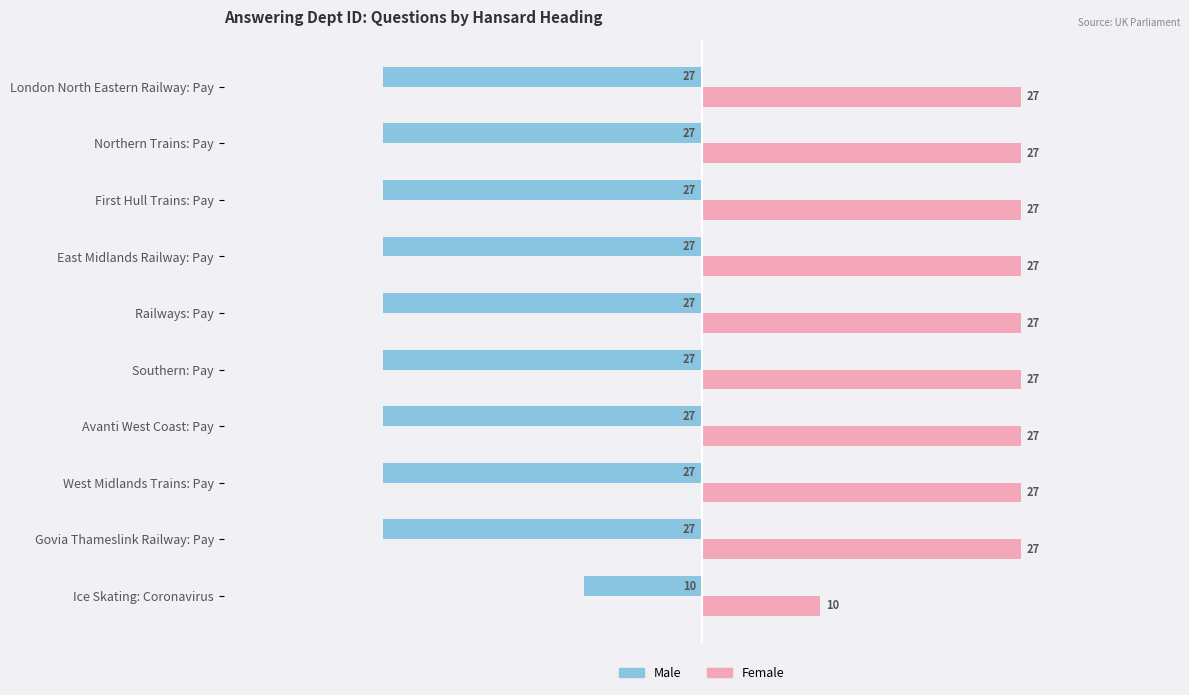

What is the highest value of the Female series?

27